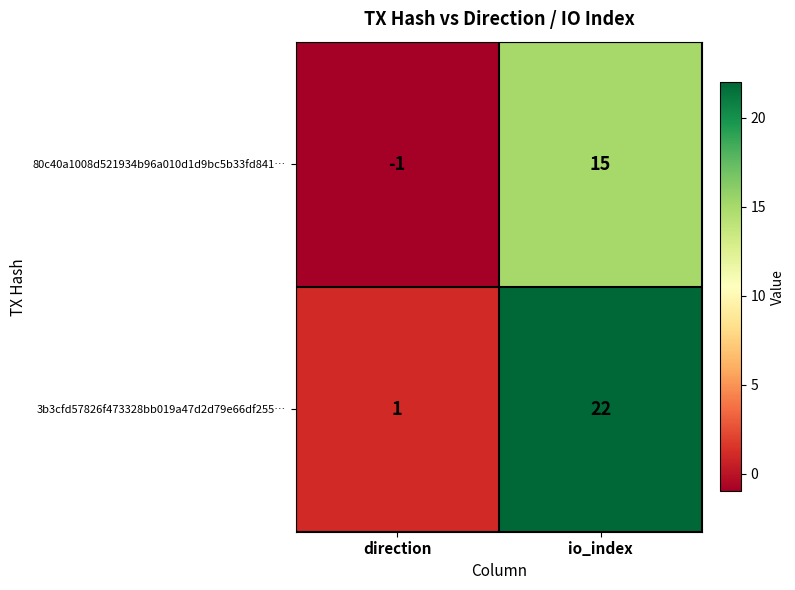

What is the difference between the 80c40a1008d521934b96a010d1d9bc5b33fd841… values at direction and io_index?

16